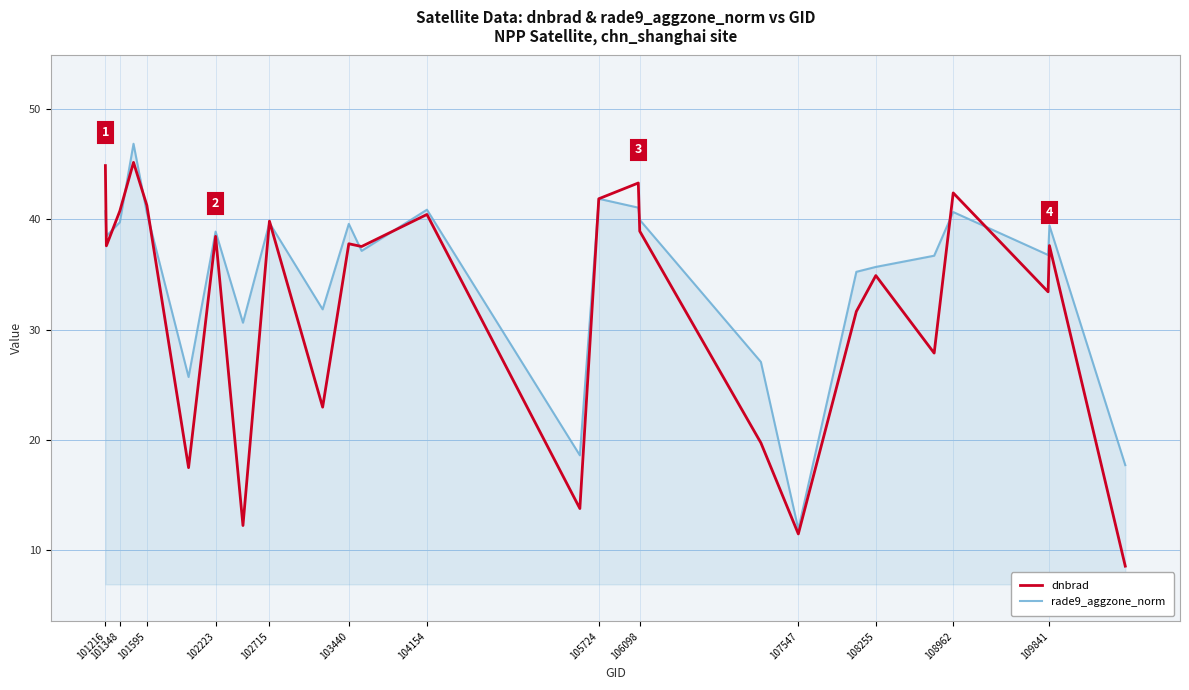

What is the lowest value of the rade9_aggzone_norm series?

11.9